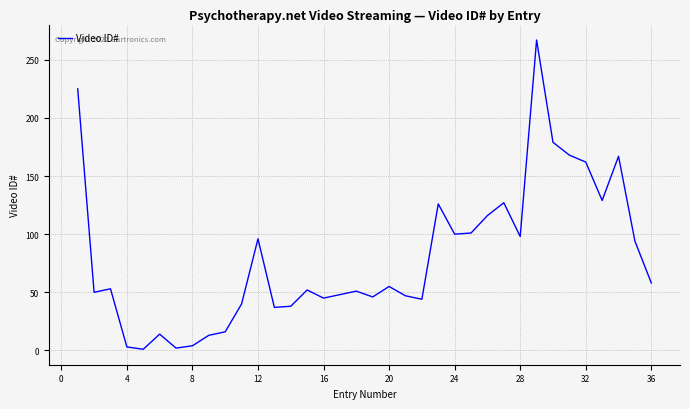

True or false: the data has more than 0 interior local peaks.

True